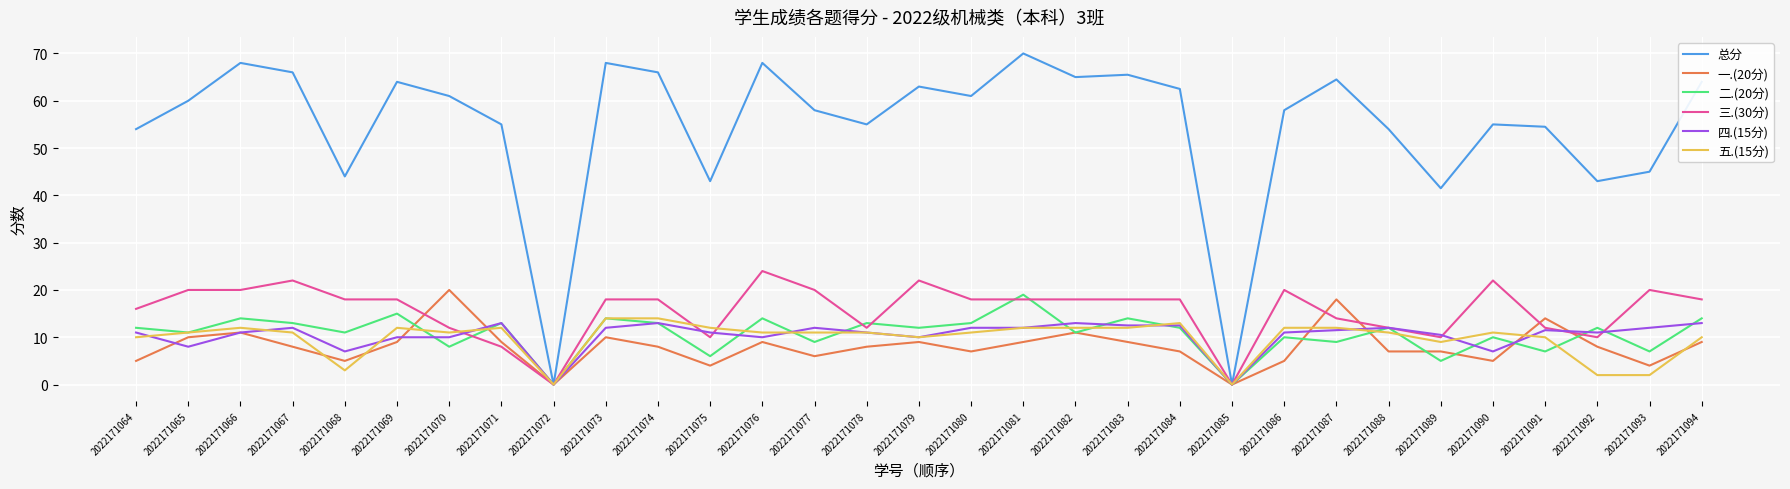

The value of 五.(15分) at 2022171079 is 10.0. True or false?

True